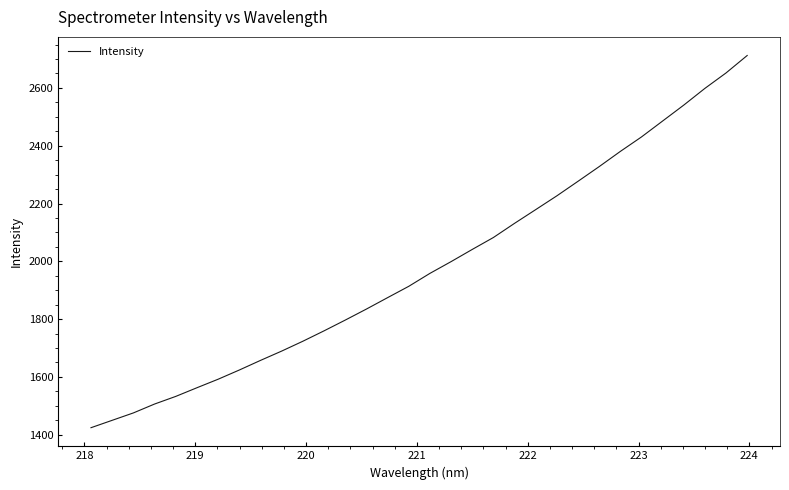

What is the smallest value displayed?

1424.3